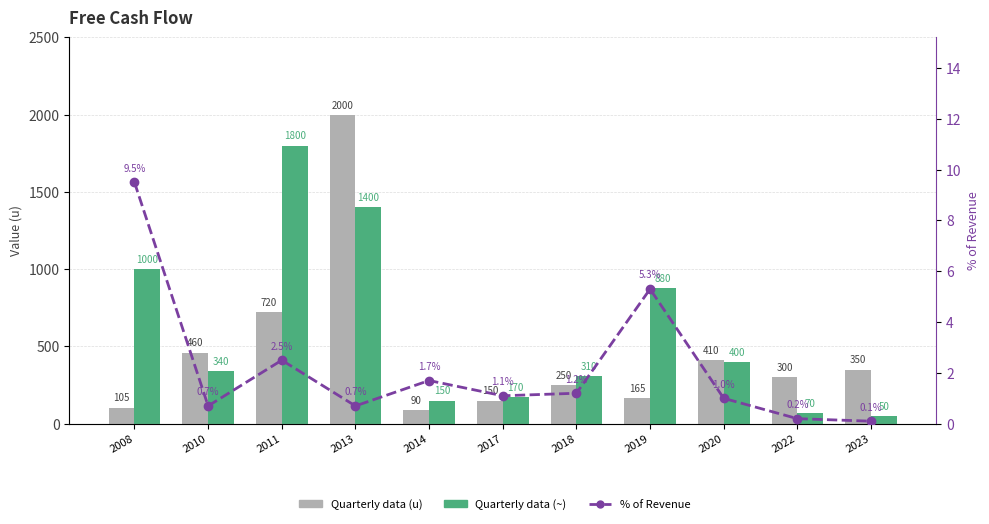

How many series are shown in this chart?

3